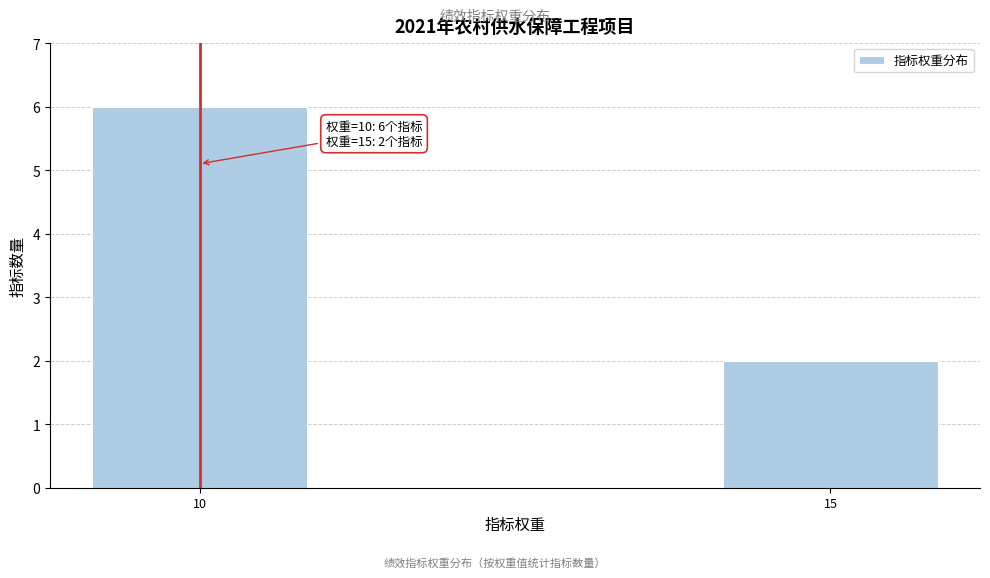

Reading left to right, what are all the values shown in this chart?

10=6	15=2